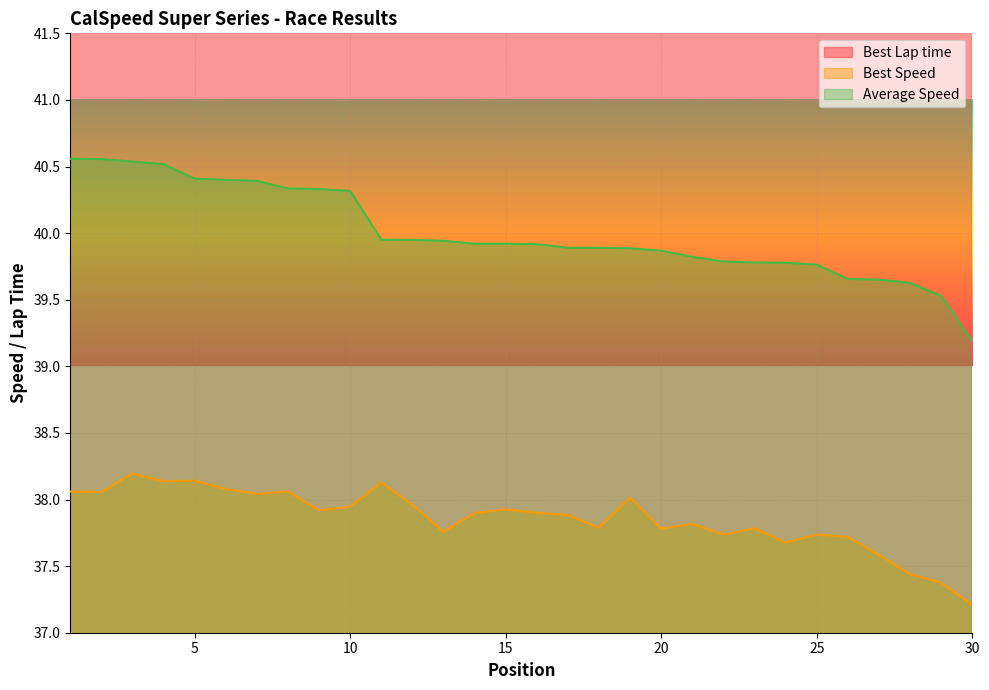

Which series has the largest total across all categories?

Best Lap time